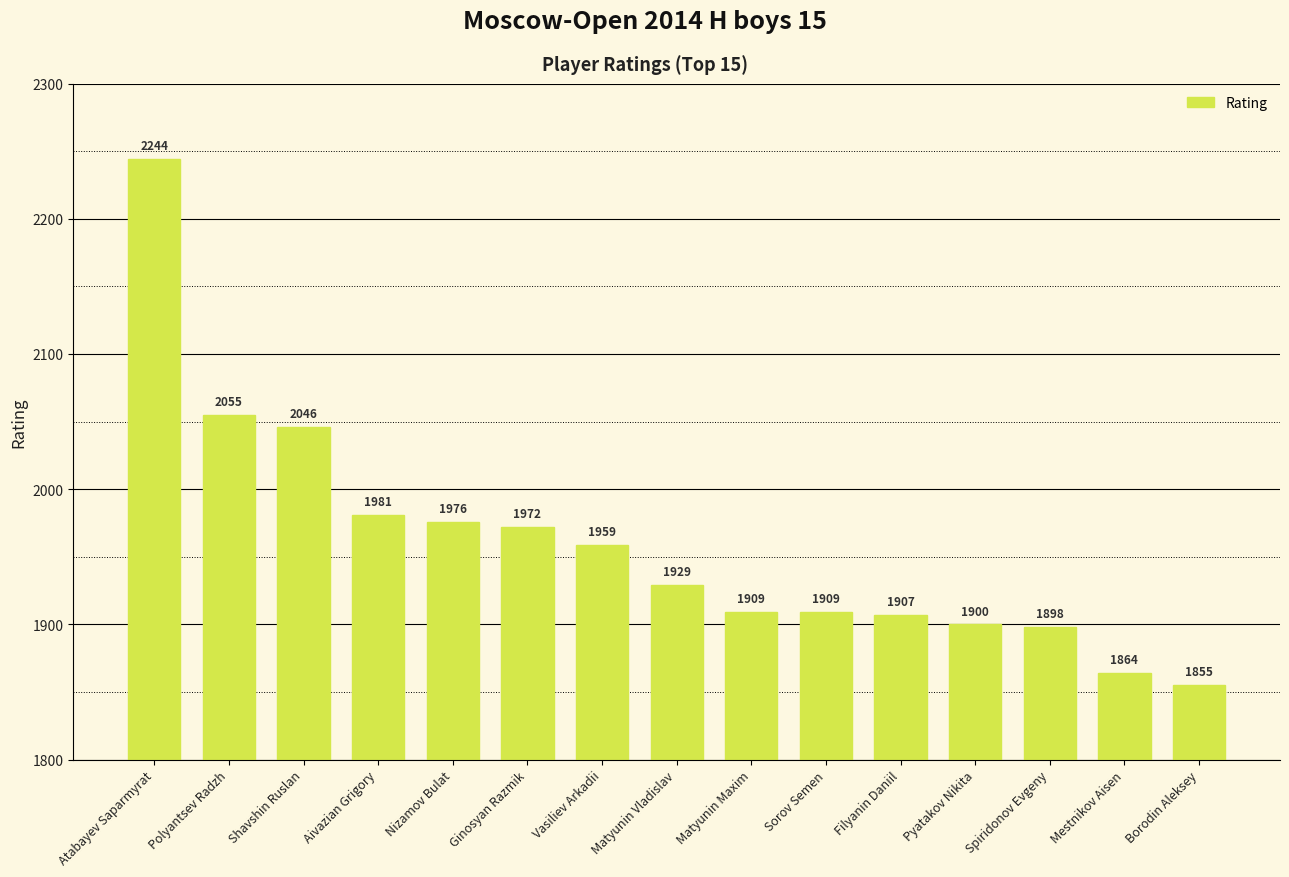

Approximately how many times larger is the value at Filyanin Daniil compared to Pyatakov Nikita?

1.0